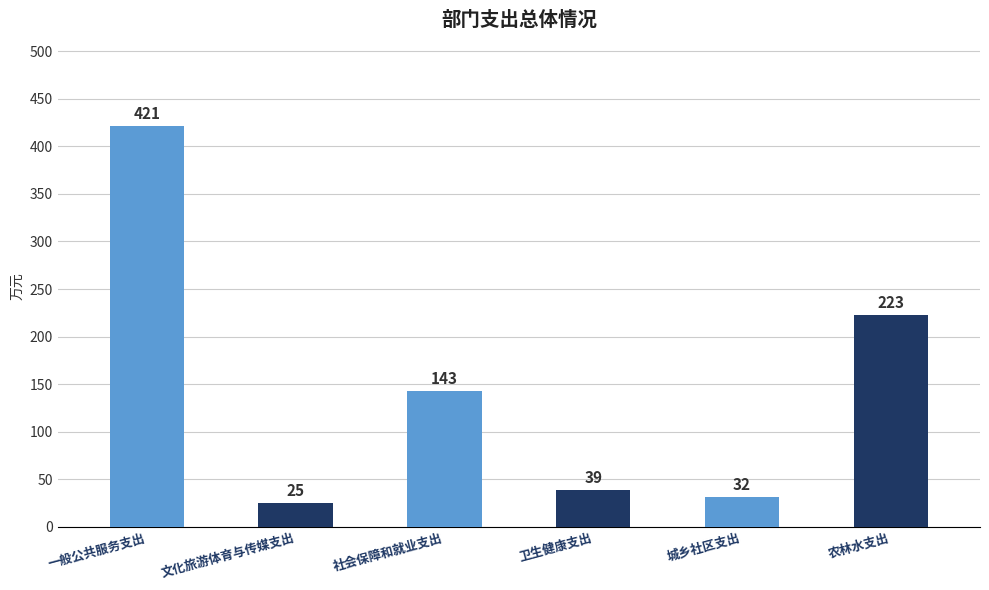

Count the number of data series in this chart.

1